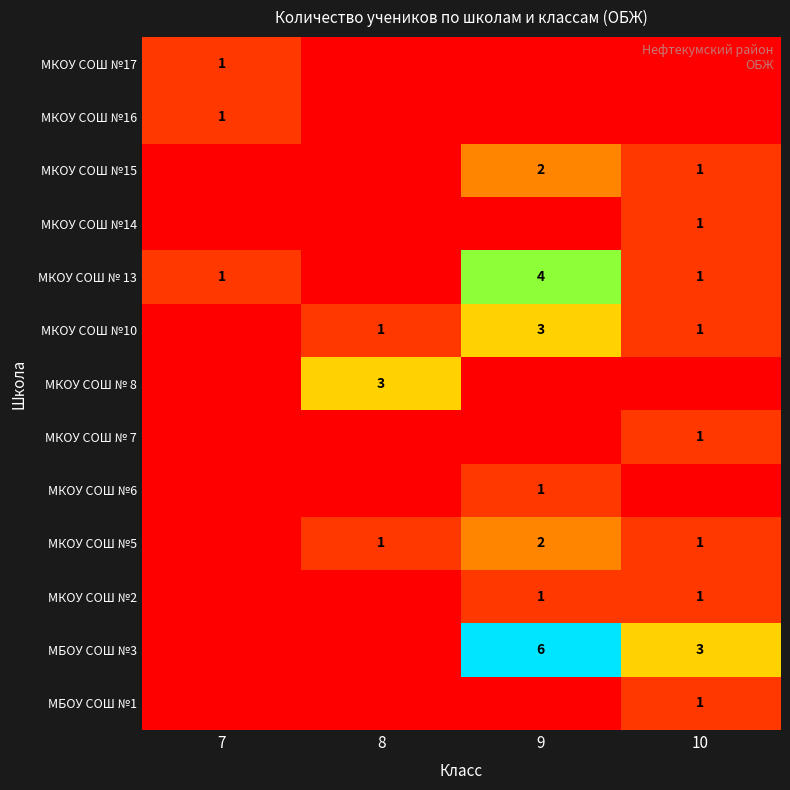

True or false: МКОУ СОШ №5 has a value of 1 at 10.

True